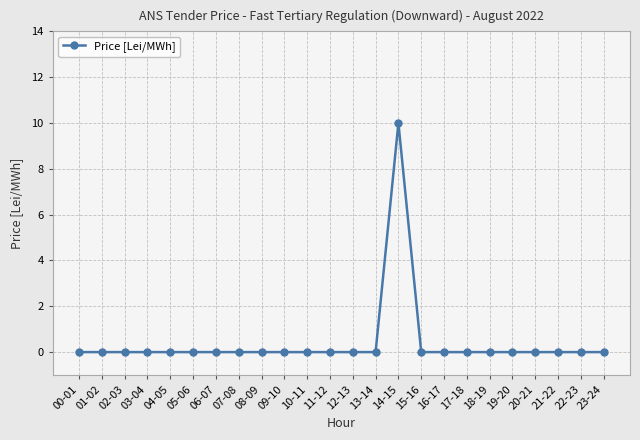

What is the maximum value shown in the chart?

10